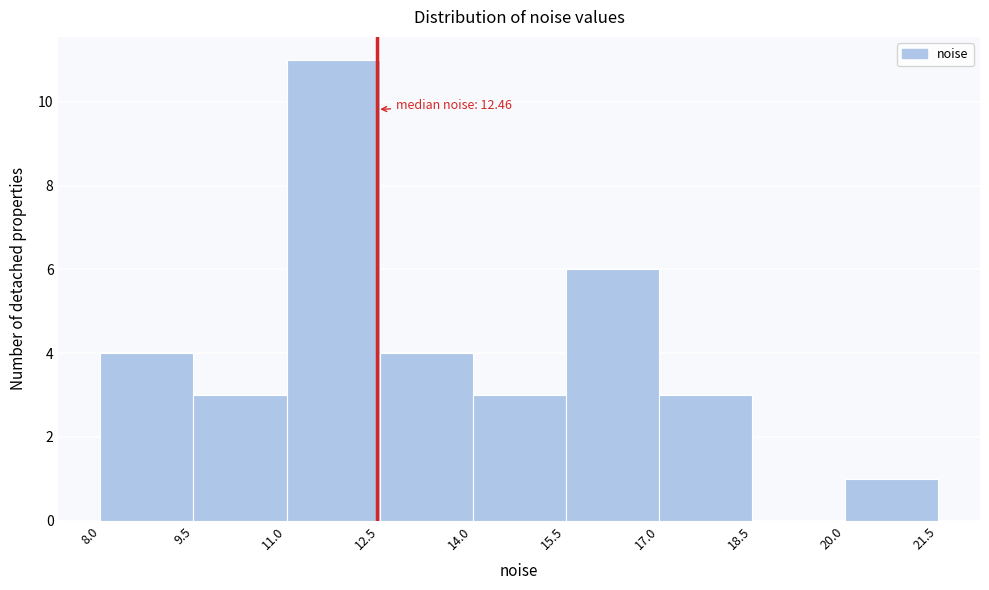

Over which range of the x-axis is the bar tallest?

11.0 to 12.5